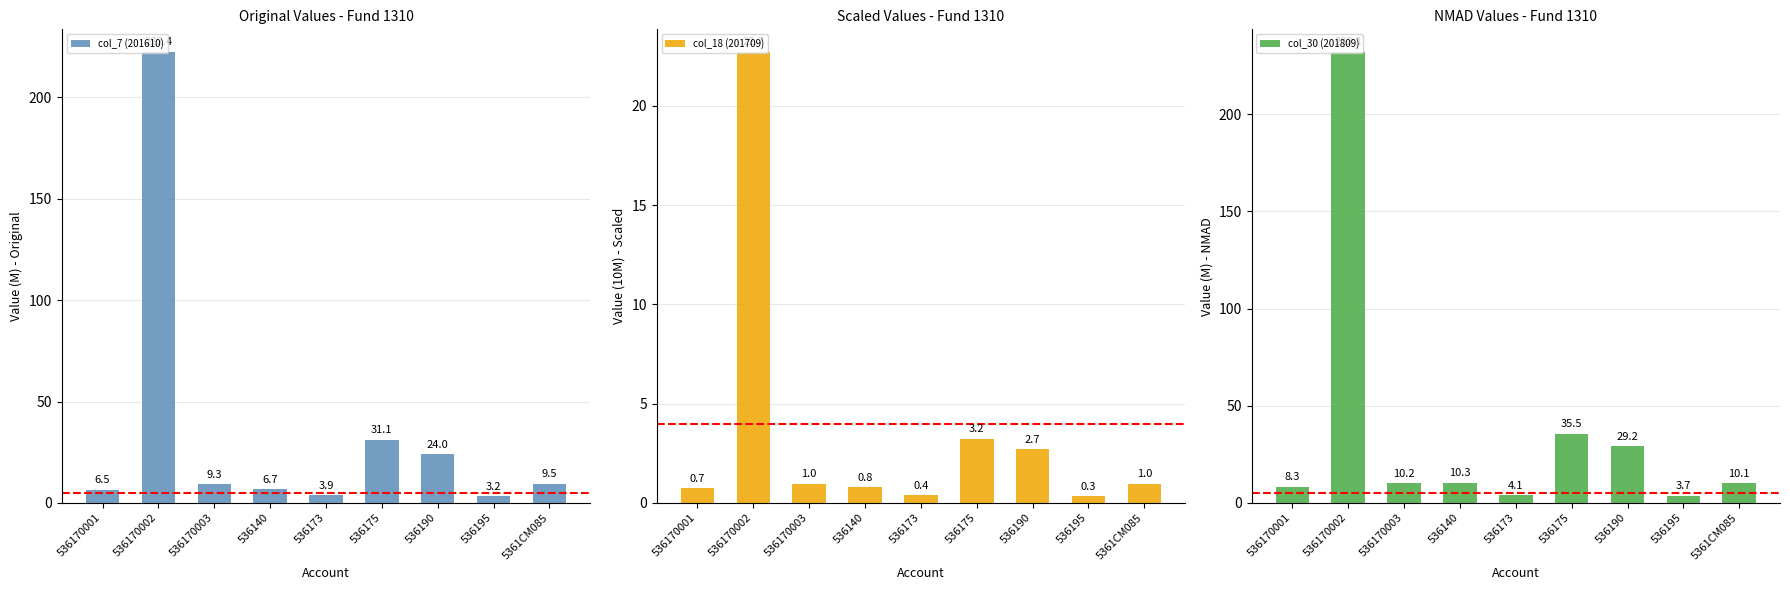

The value of col_18 (201709) at 536190 is 4.7. True or false?

False